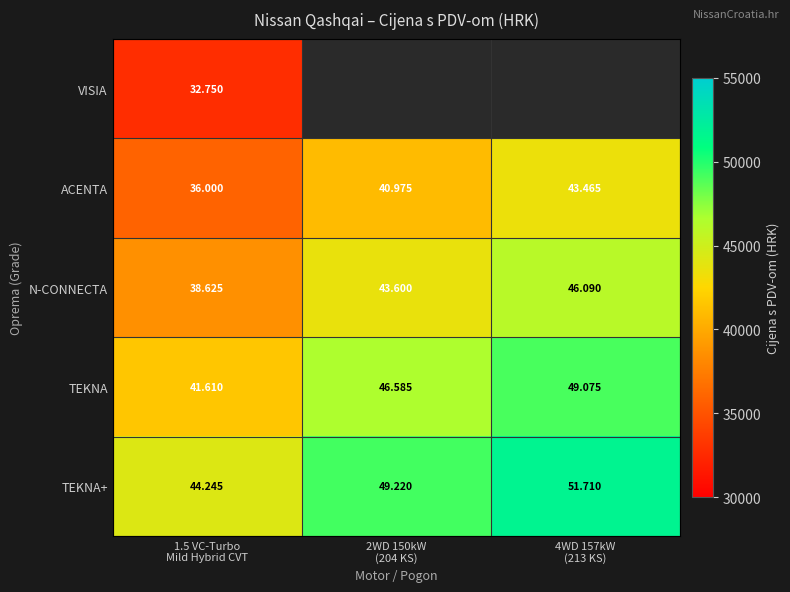

Is the value of ACENTA at 2WD 150kW (204 KS) greater than the value of N-CONNECTA at 2WD 150kW (204 KS)?

No